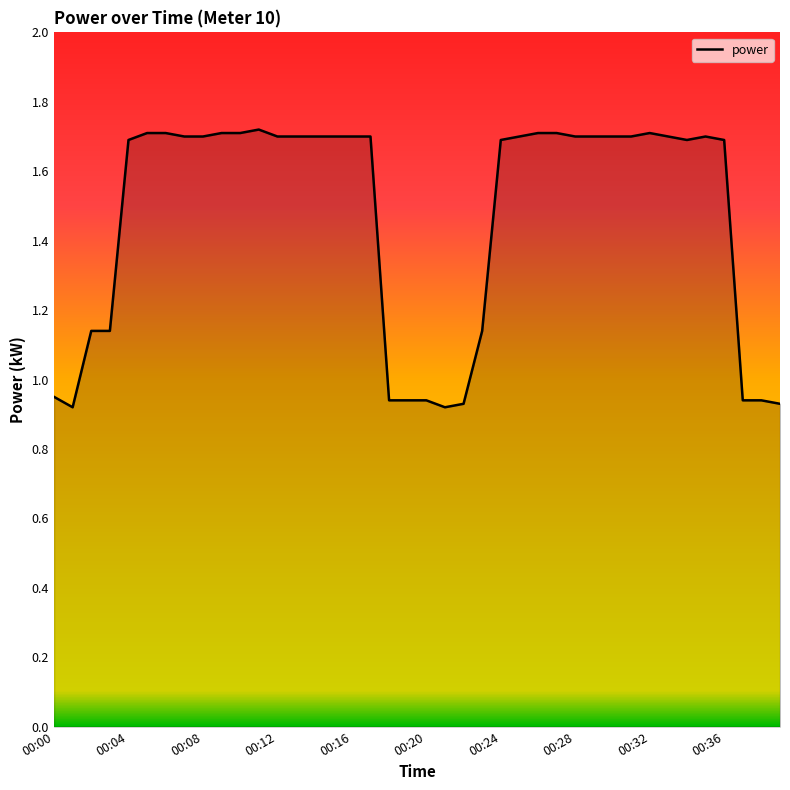

How many lines are shown in the chart?

1